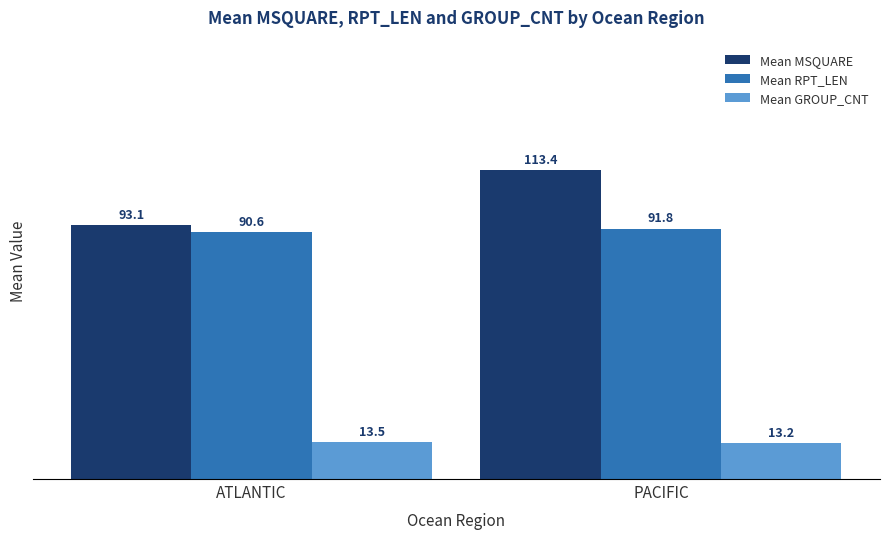

What is the label of the 2nd bar from the left?

PACIFIC